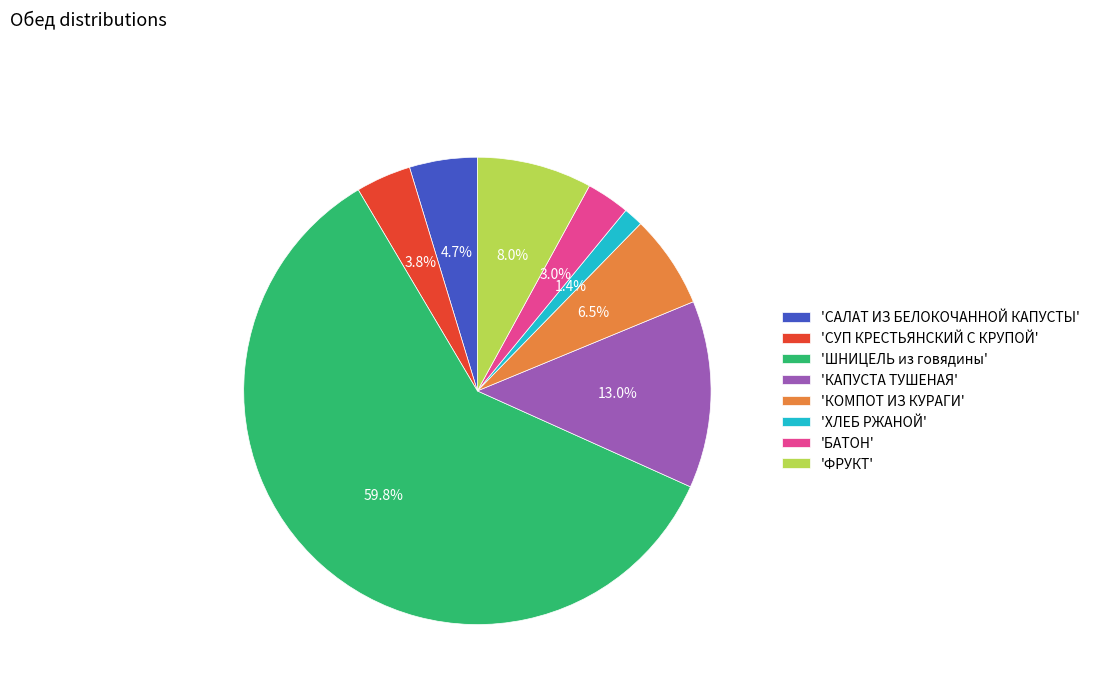

Do 'КОМПОТ ИЗ КУРАГИ' and 'БАТОН' together represent more than half of the pie?

No